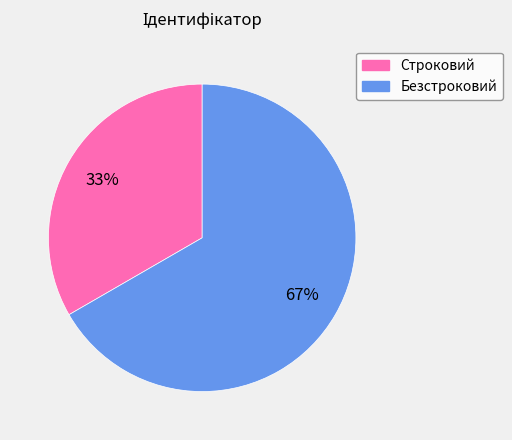

Is the sum of Безстроковий and Строковий greater than half?

Yes